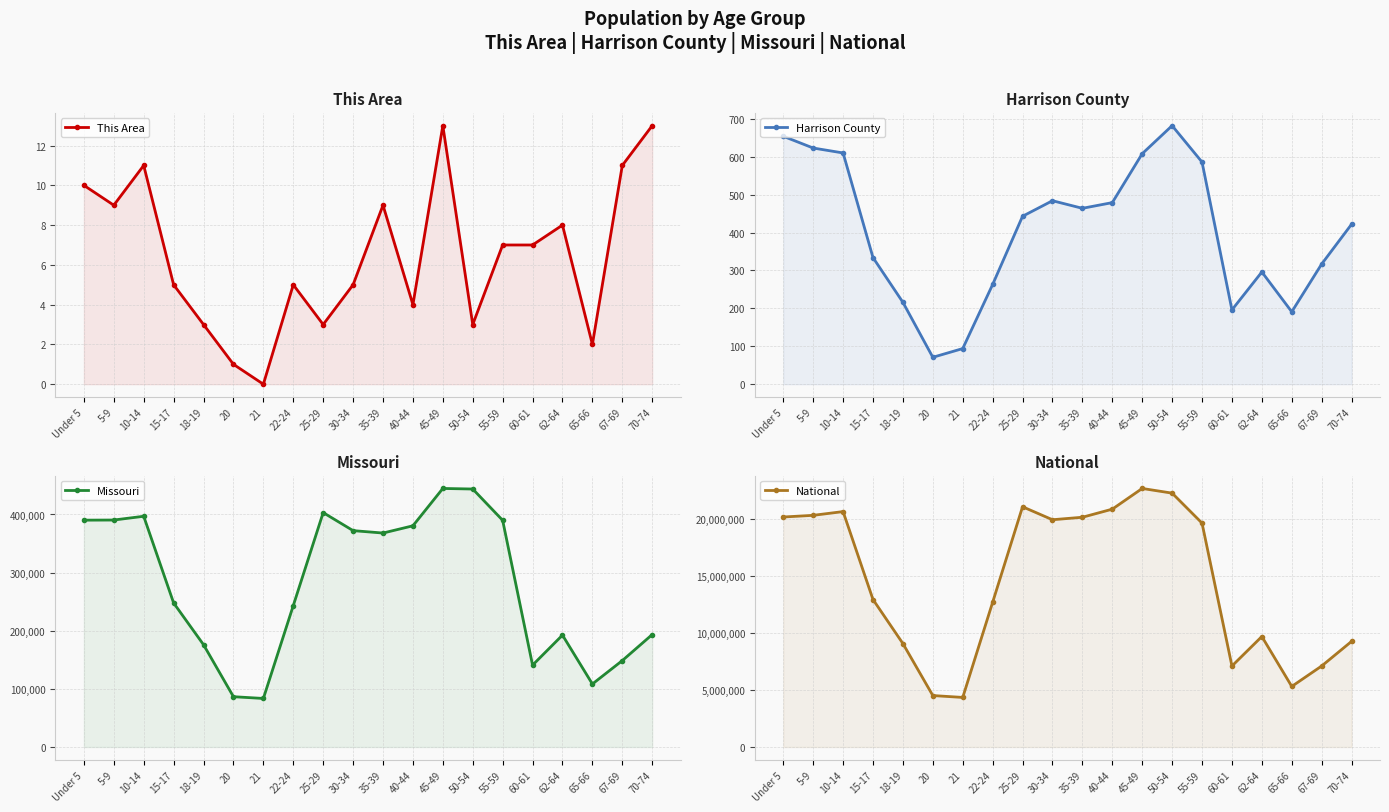

What is the average value of the Missouri series?

280056